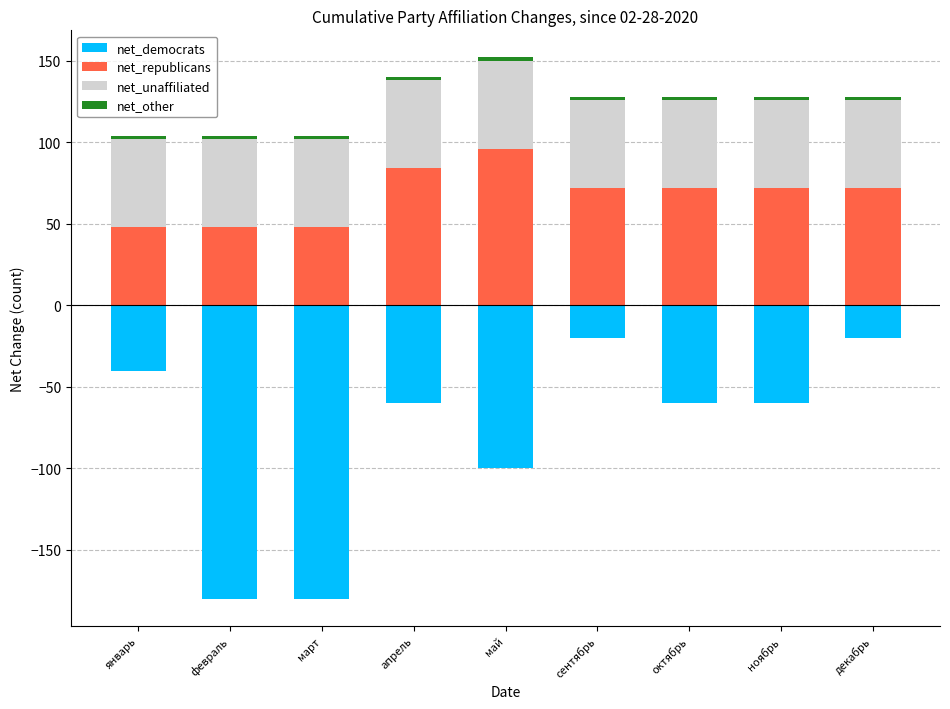

Which series changed the most between апрель and декабрь?

net_democrats